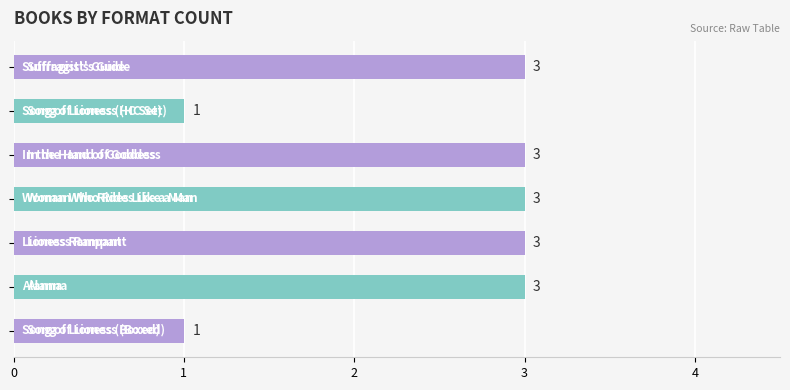

How many bars are there in total?

7